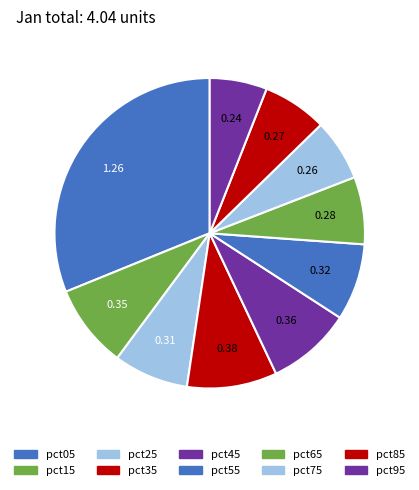

Which slice is the largest?

pct05